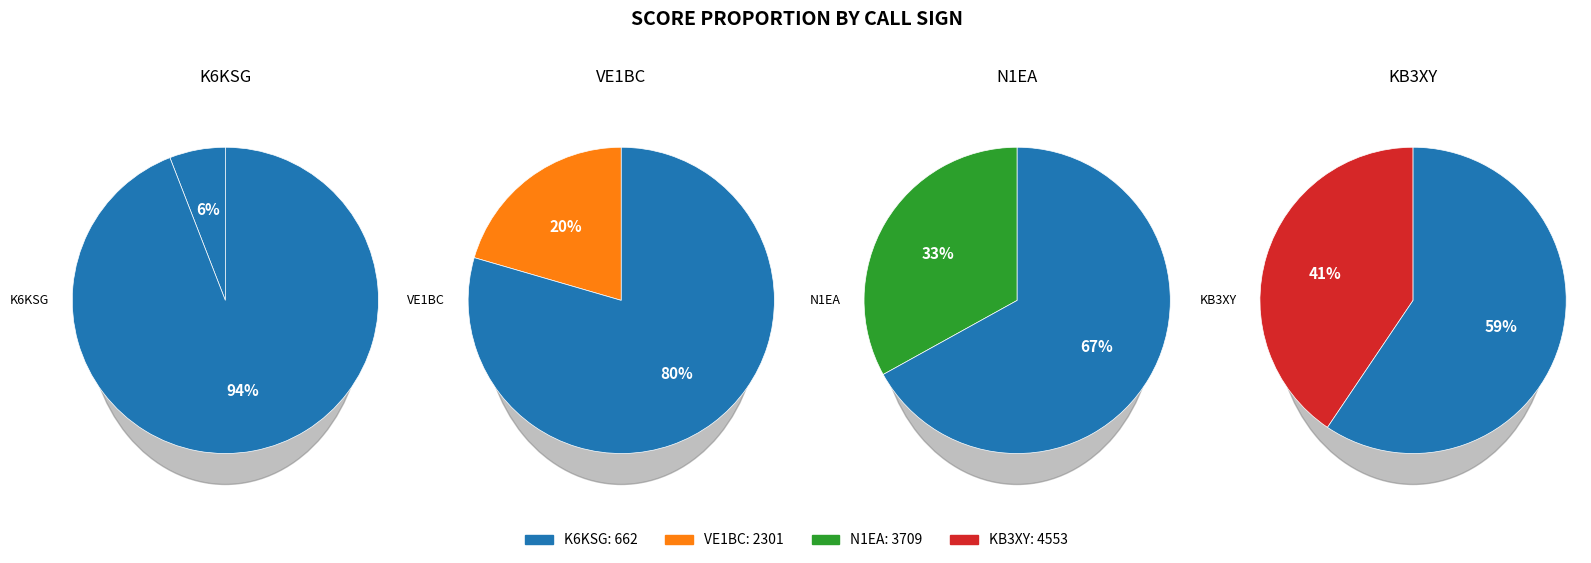

Which slice is the smallest?

K6KSG